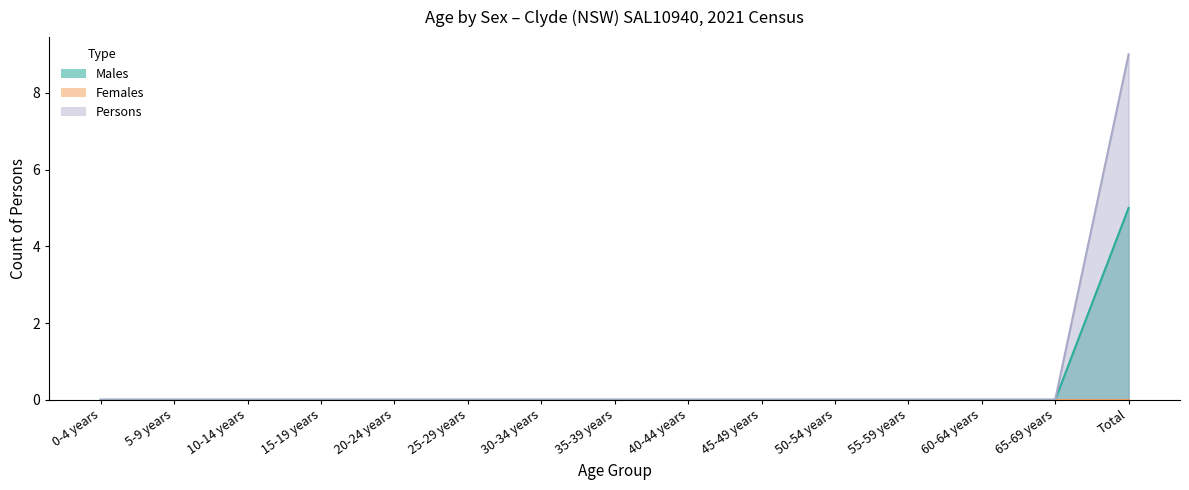

At which label does Males reach its minimum?

0-4 years